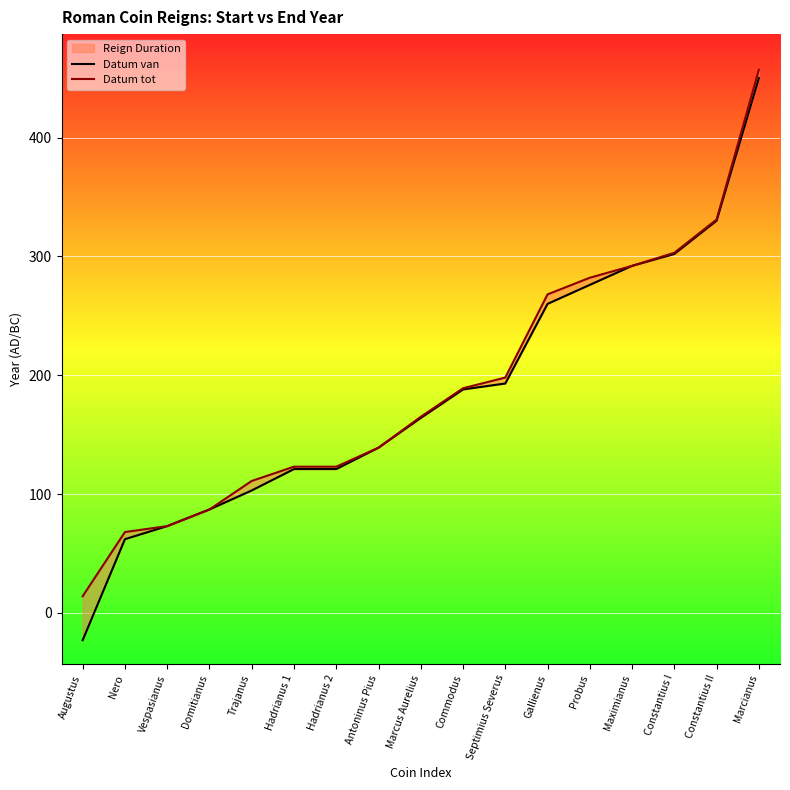

What is the label of the 4th point from the right?

Maximianus